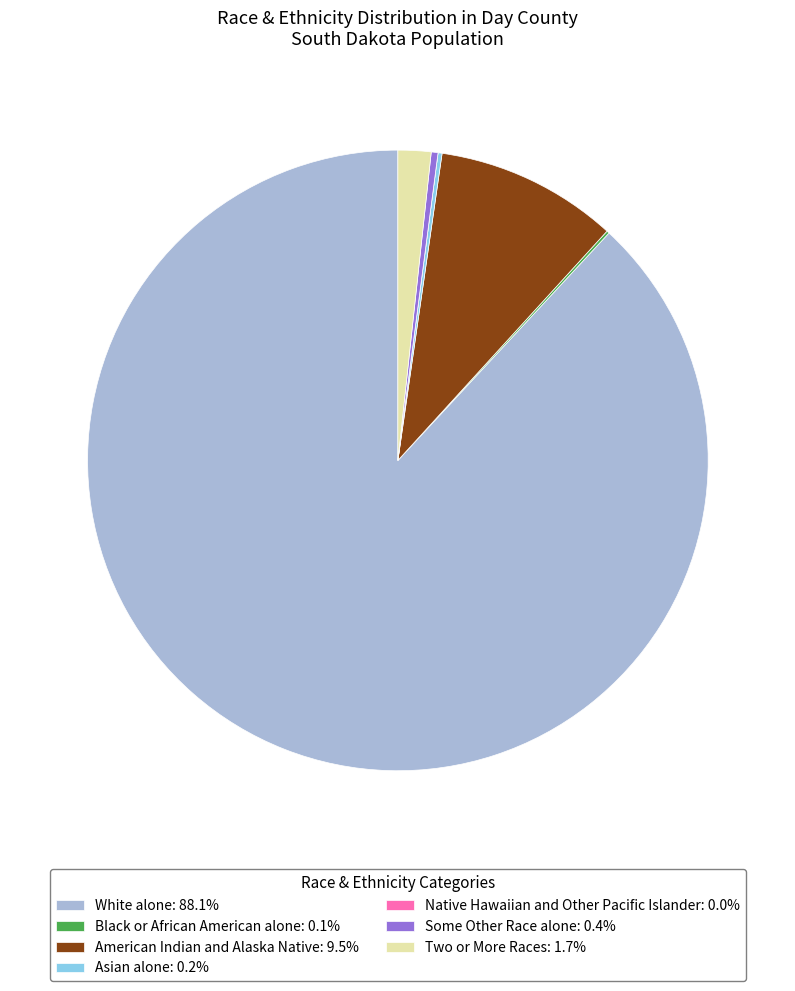

What is the ratio of the value at White alone: 88.1% to the value at Two or More Races: 1.7%?

51.3